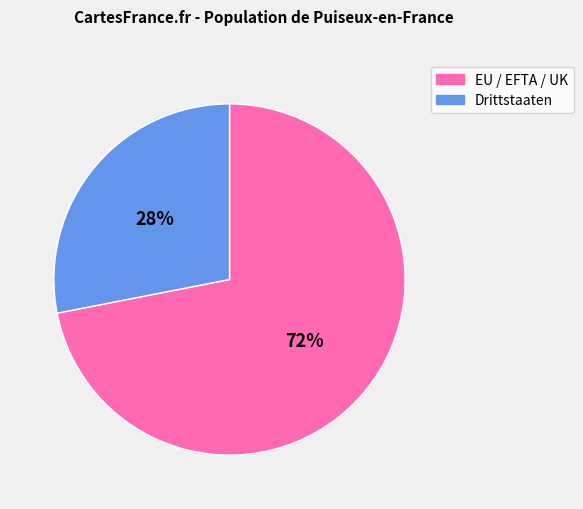

To the nearest percent, what is the average slice percentage?

50%